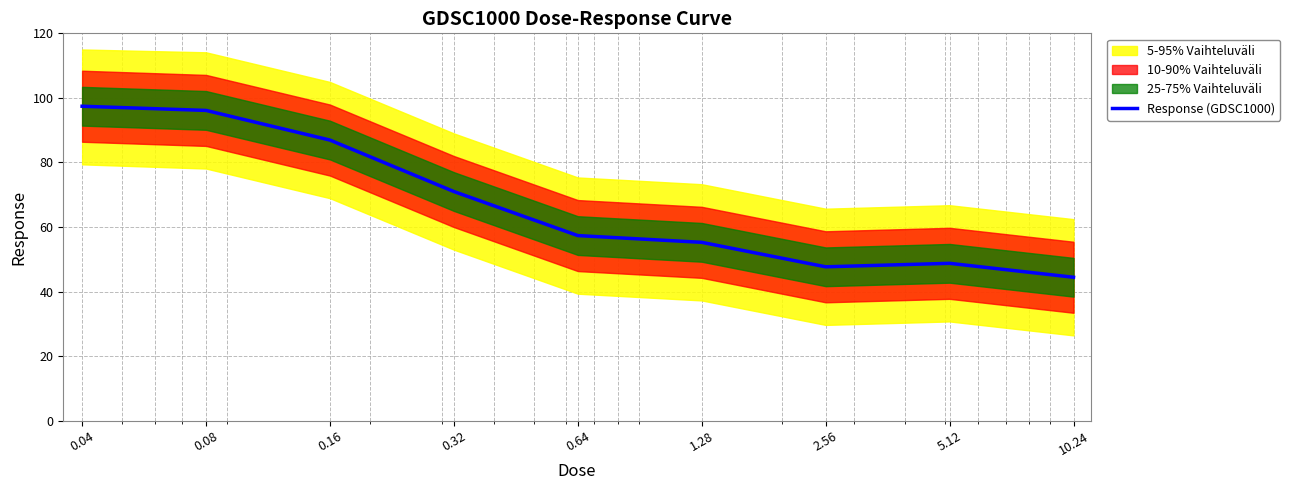

Is it true that the value at 0.04 is 97.4?

True